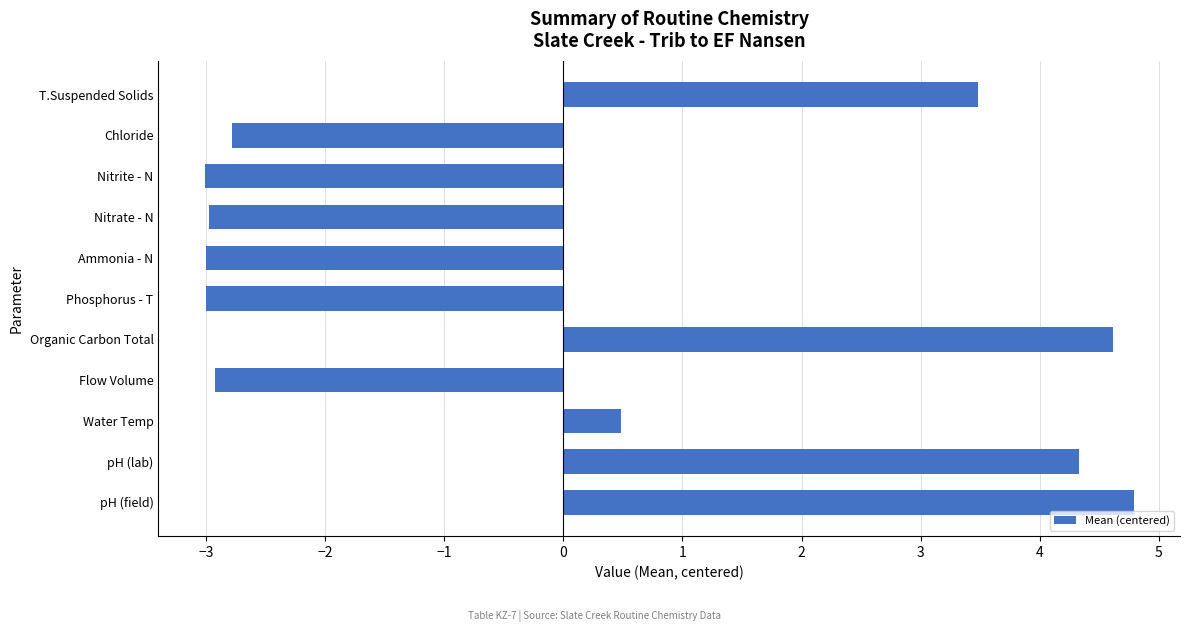

What is the smallest value displayed?

-3.0